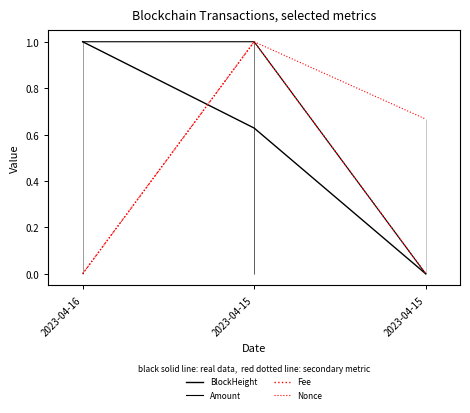

The Nonce series shows -0.5 at 2023-04-16. True or false?

False